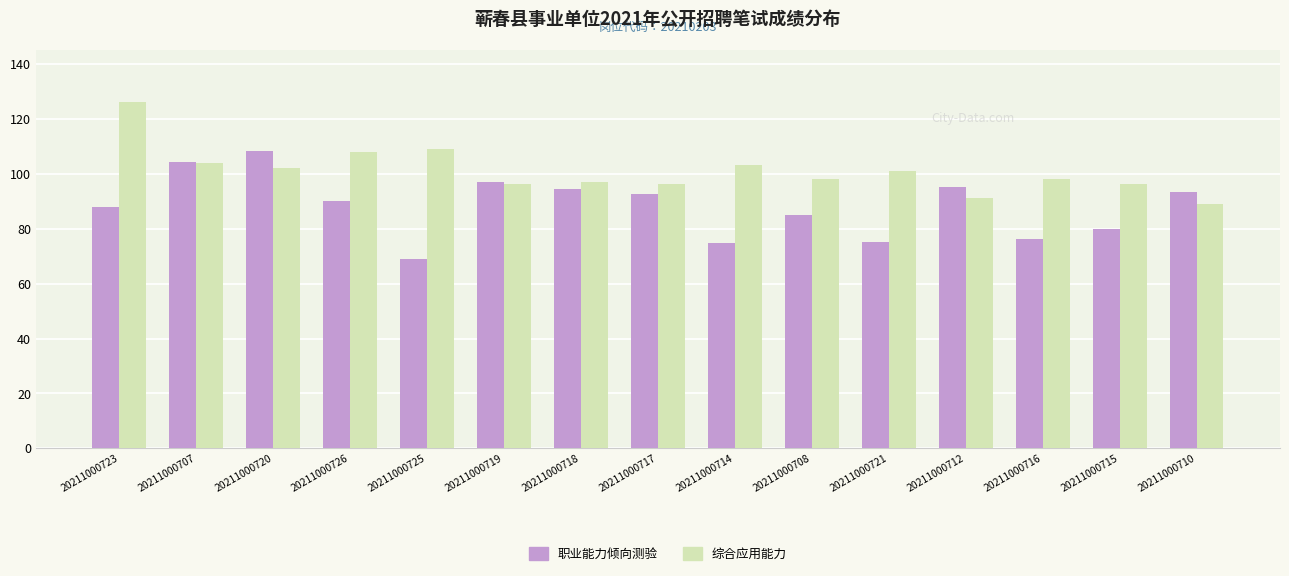

At which category is the sum across all series the highest?

20211000723